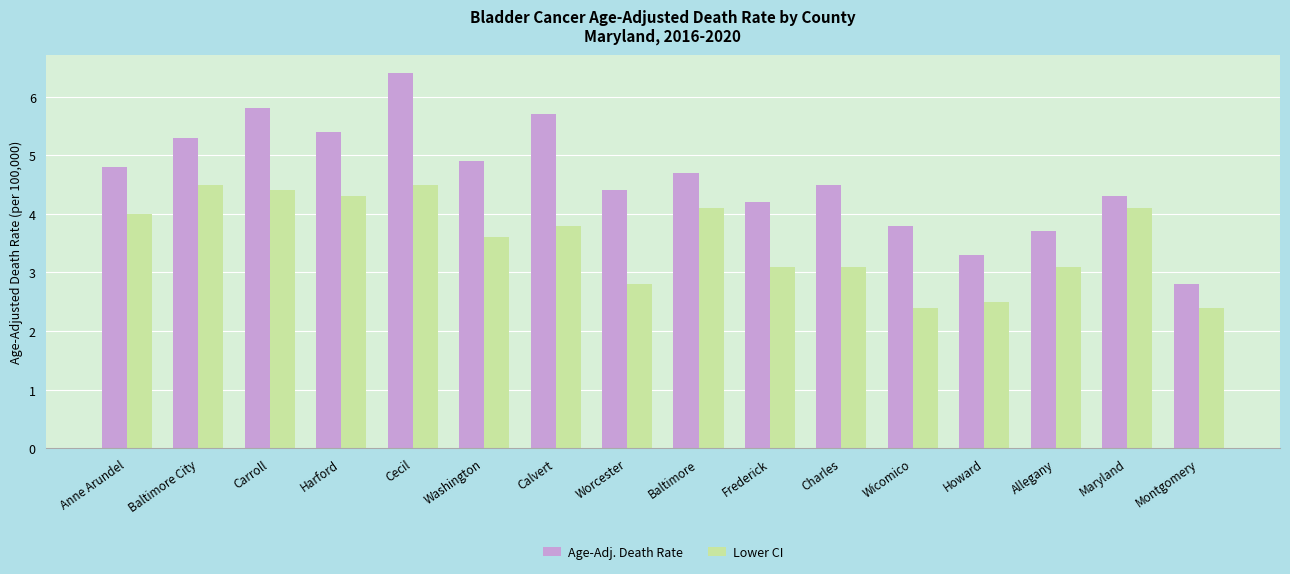

How many bars are there in each group?

2